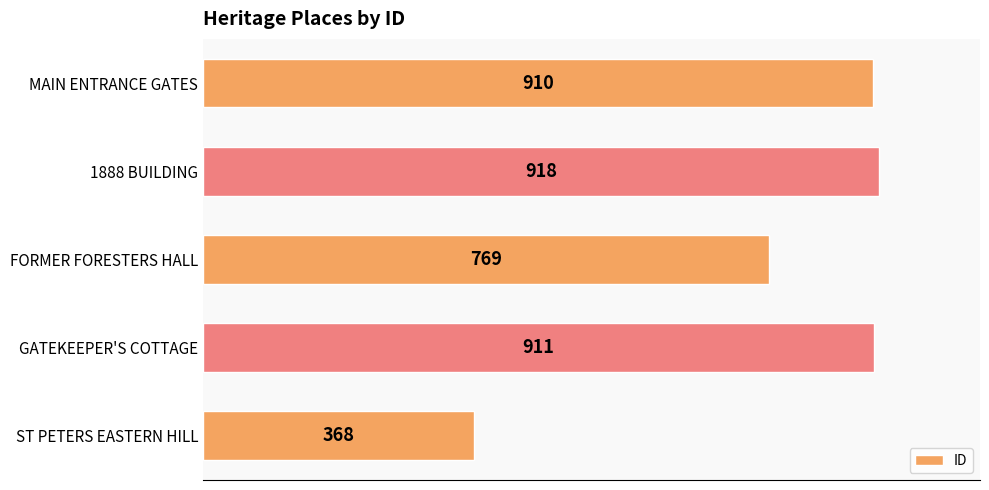

Where is the data nearest to the value 643?

FORMER FORESTERS HALL